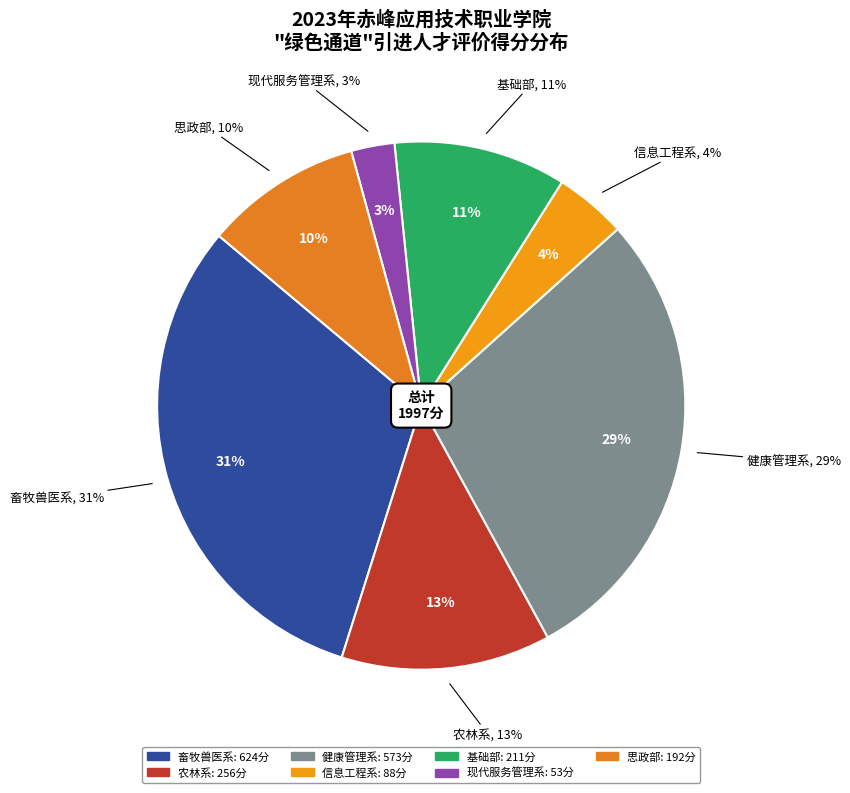

Does 边金妮 account for over 50% of the chart?

No